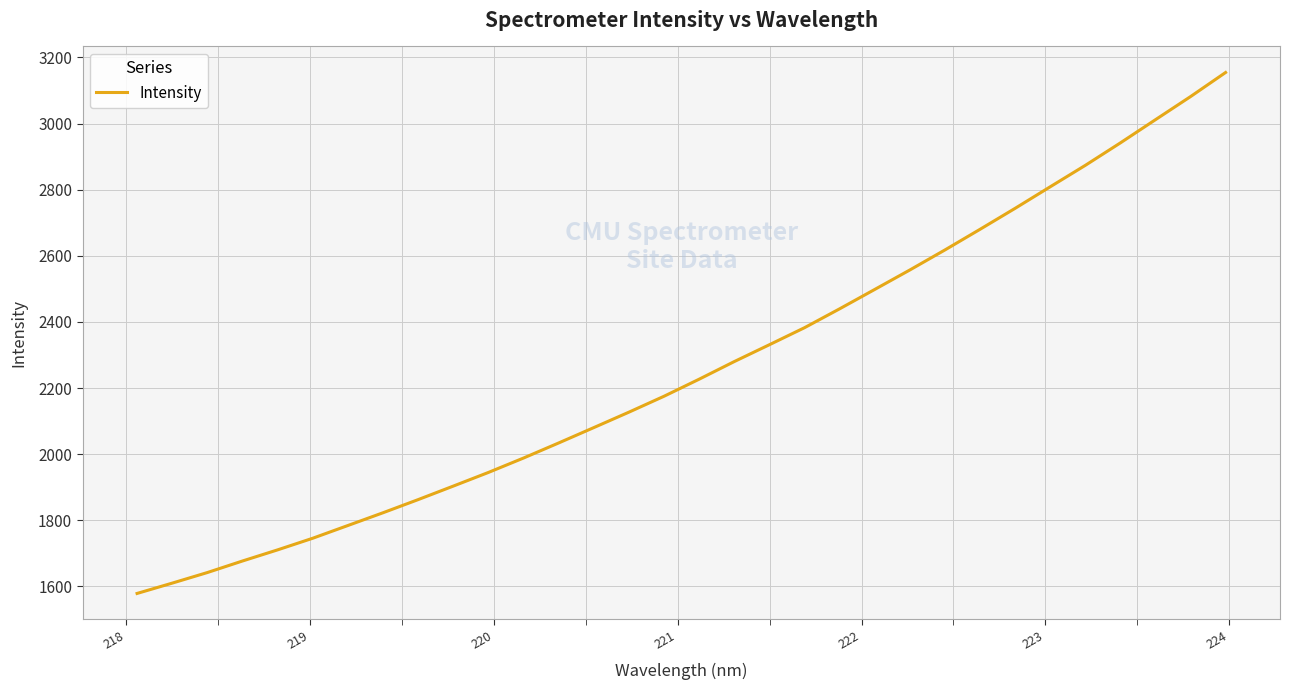

What is the smallest value displayed?

1578.9